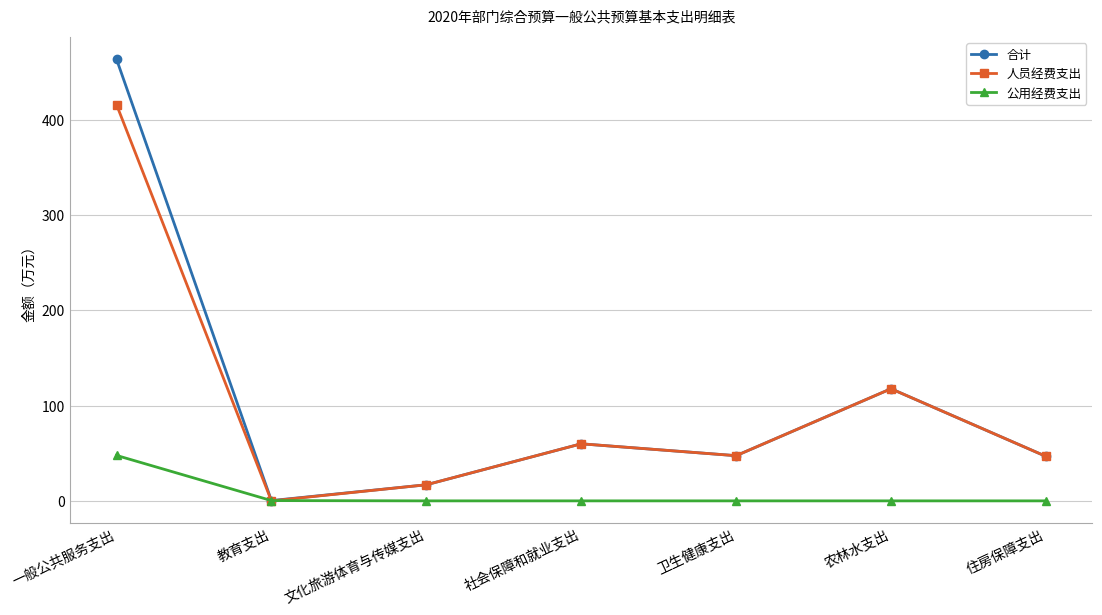

Which series has the widest spread of values?

合计